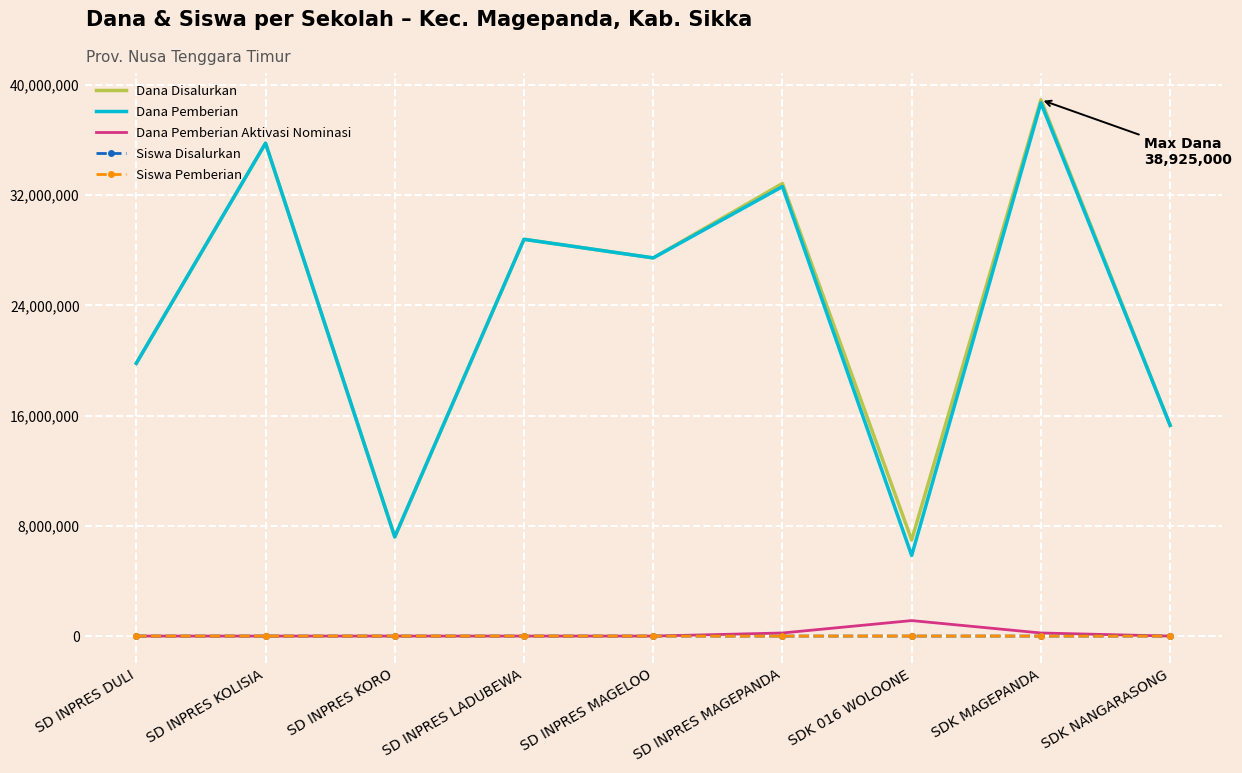

True or false: Dana Disalurkan has a value of 28800000 at SD INPRES LADUBEWA.

True